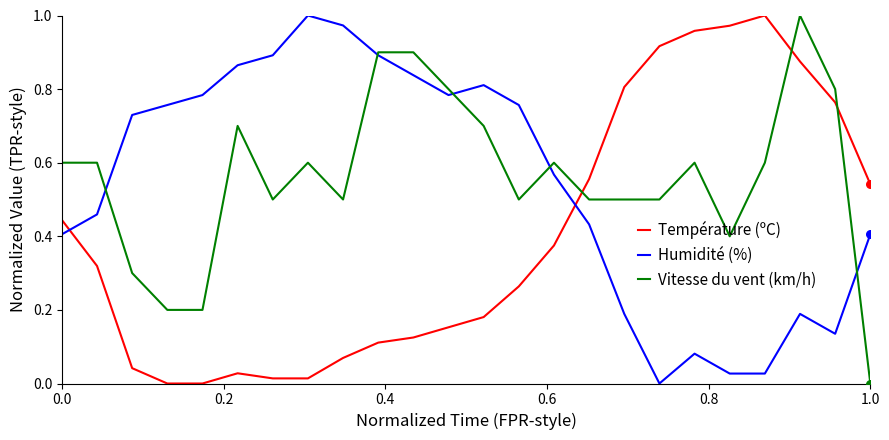

True or false: Vitesse du vent (km/h) and Température (ºC) cross at least once.

True